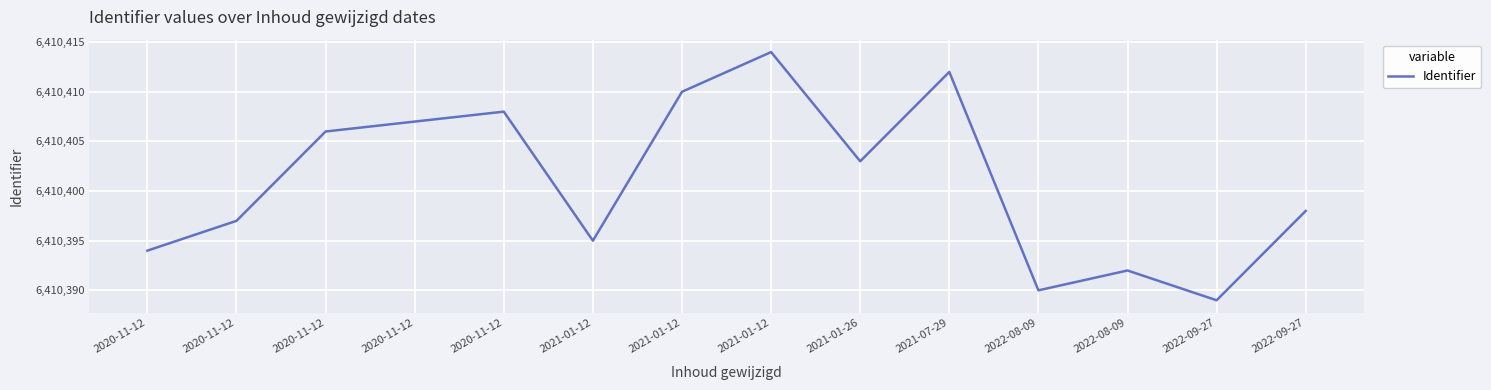

At which label does the data first exceed 6410403?

2020-11-12